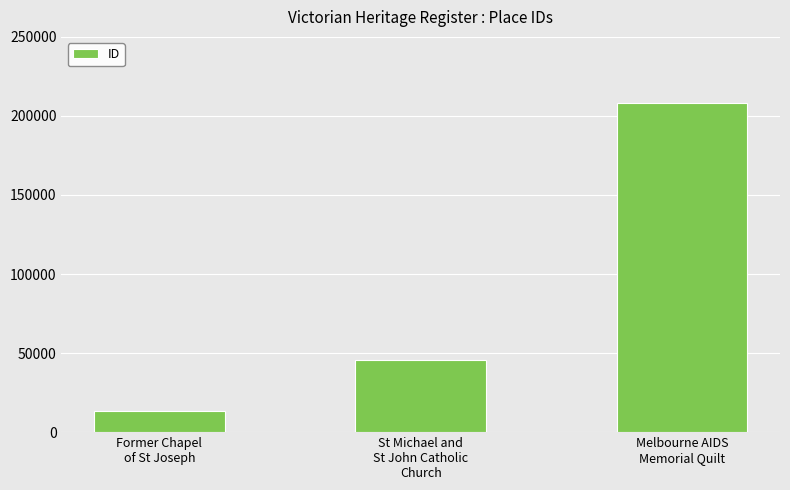

What is the sum of all values?

266764